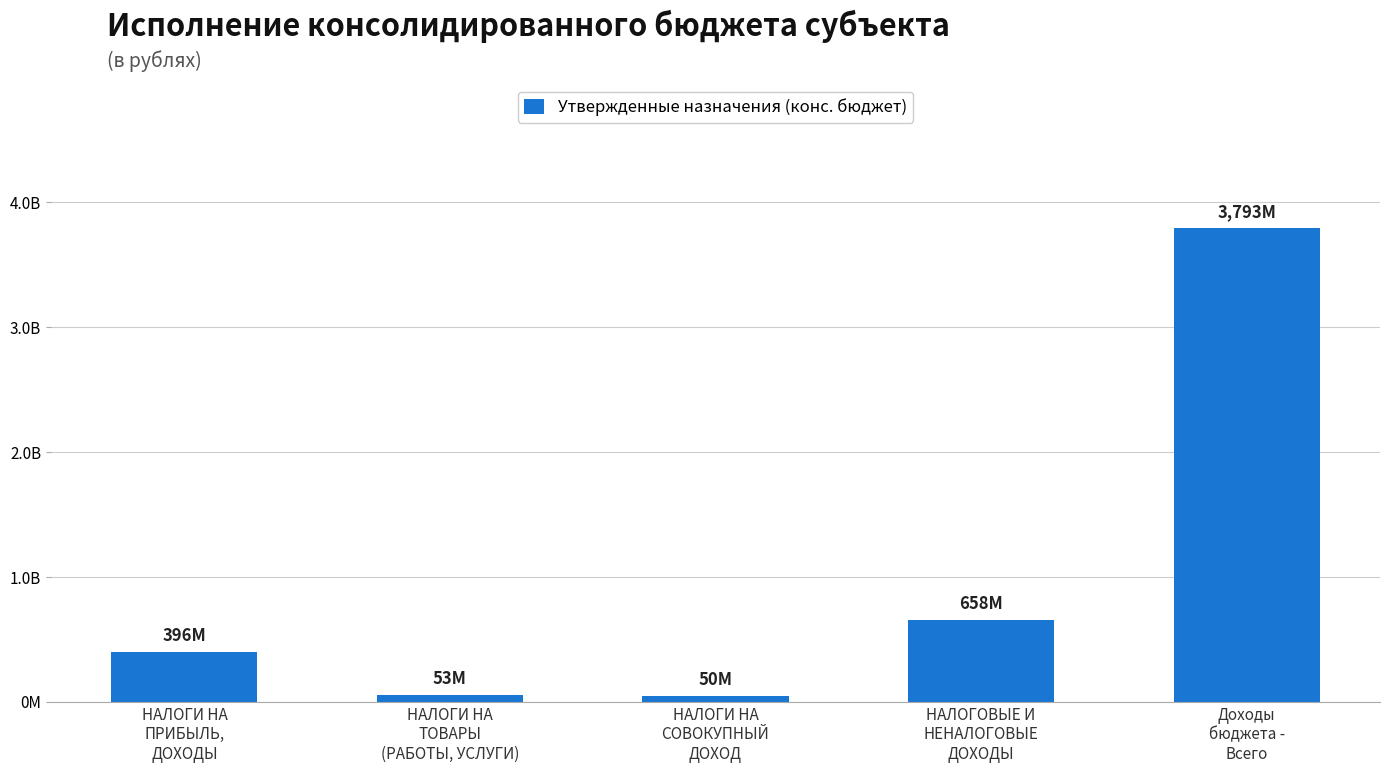

Are the bars horizontal?

No